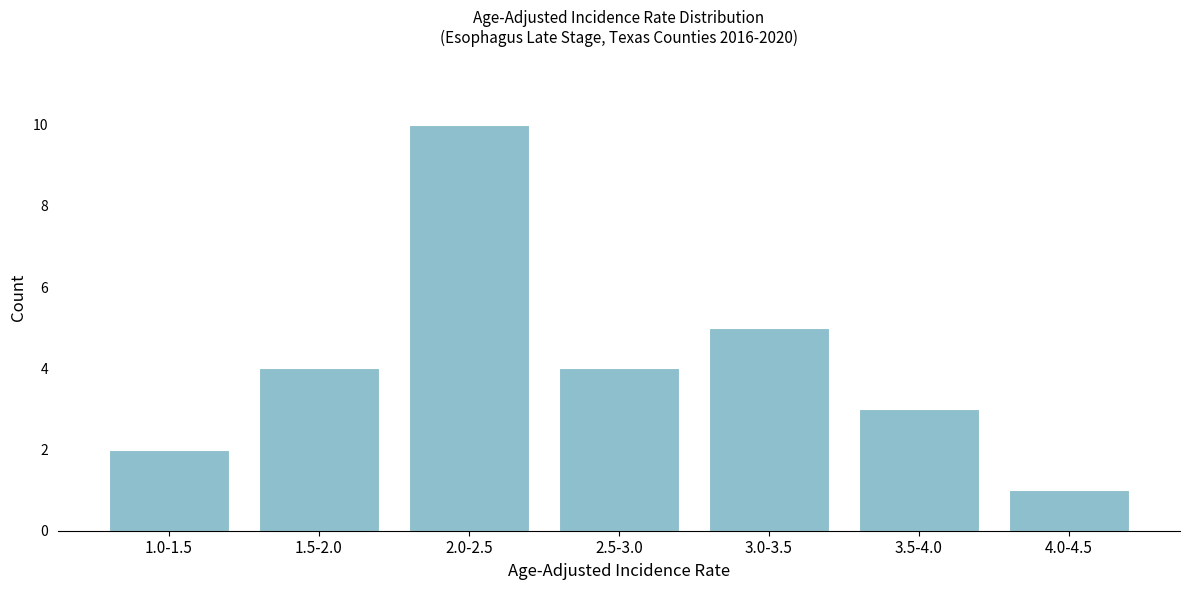

Reading right to left, what are all the values shown in this chart?

4.0-4.5=1	3.5-4.0=3	3.0-3.5=5	2.5-3.0=4	2.0-2.5=10	1.5-2.0=4	1.0-1.5=2